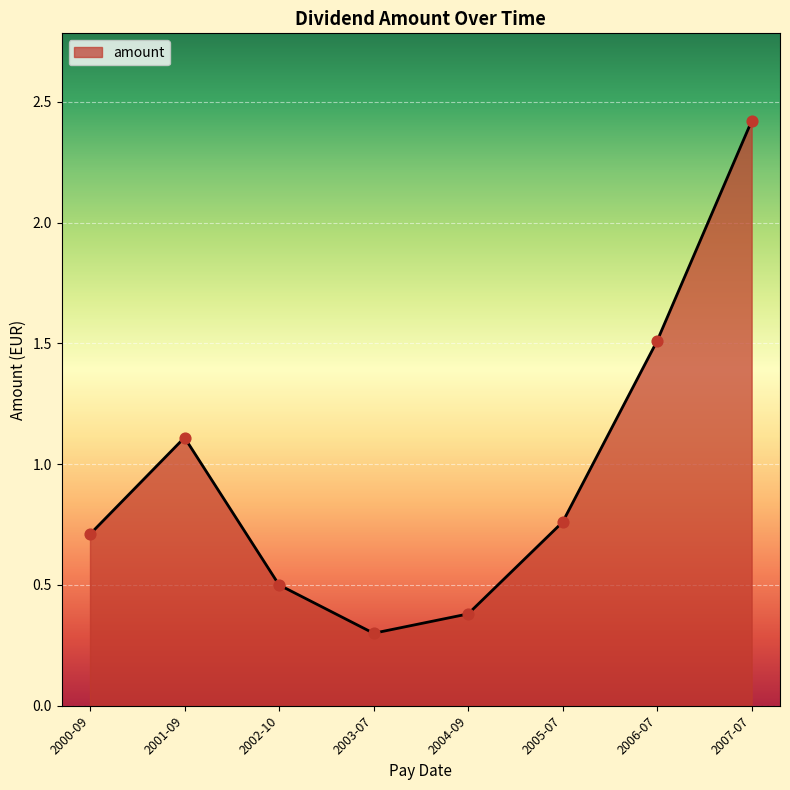

What is the change in value from 2000-09 to 2007-07?

+1.7